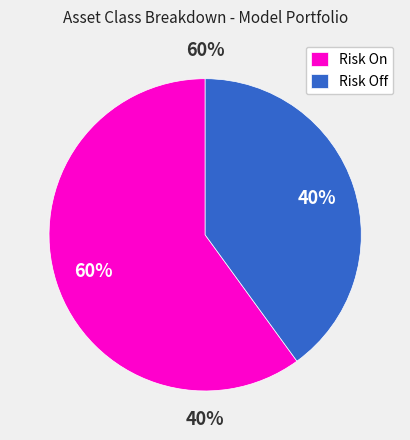

Is the sum of Risk Off and Risk On greater than half?

Yes